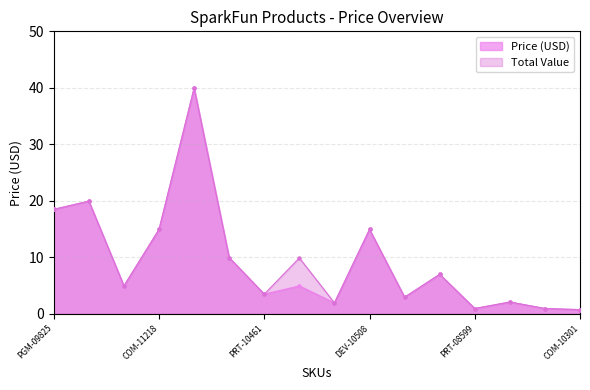

Which series contains the highest Y value?

Price (USD)